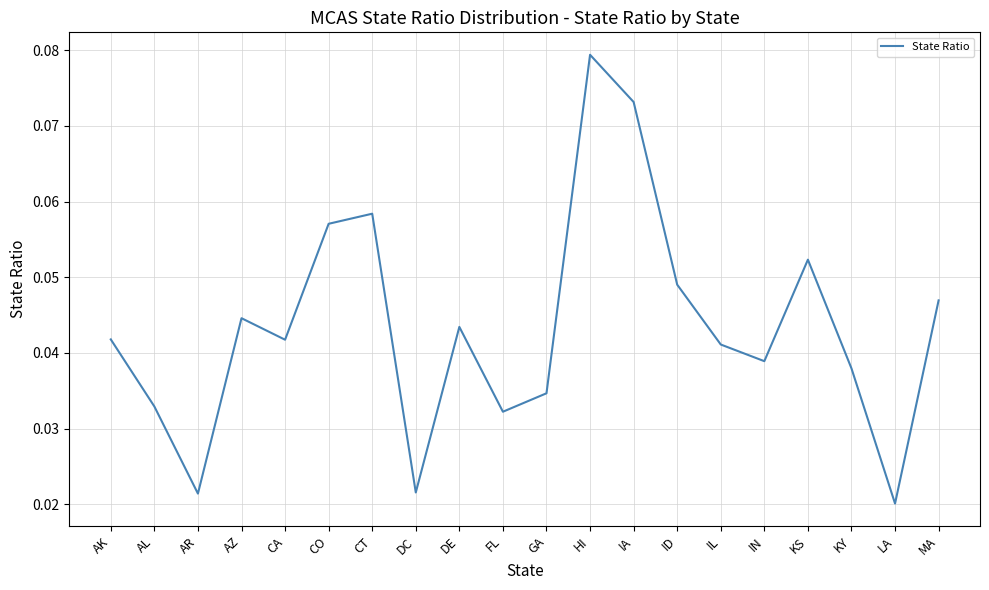

At which category does the chart reach its minimum across all series?

LA